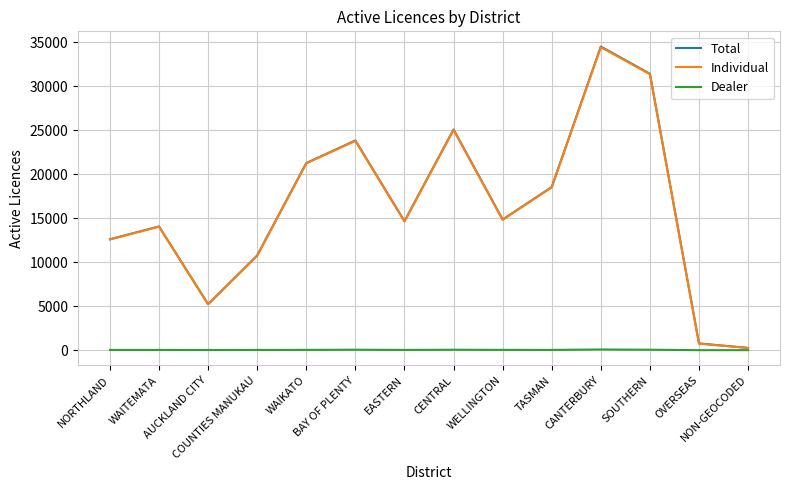

Which category has the highest value in the Individual series?

CANTERBURY